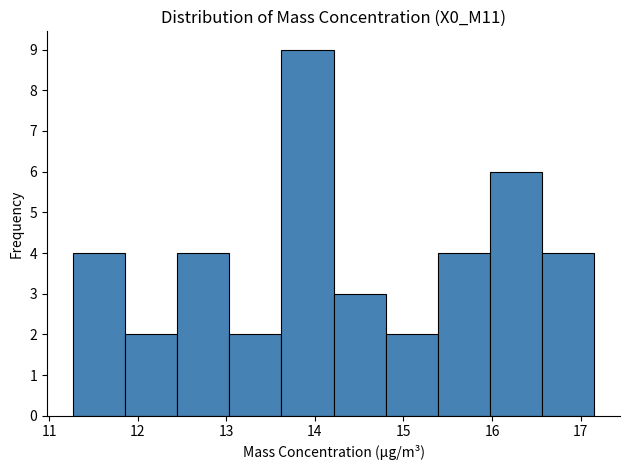

Reading left to right, transcribe this chart: for each bar, give the range it covers on the x-axis and its height. Neither the bar edges nor the heights are printed on the chart, so give them approximately, as read against the axes.

11.3 to 11.9: 4
11.9 to 12.4: 2
12.4 to 13.0: 4
13.0 to 13.6: 2
13.6 to 14.2: 9
14.2 to 14.8: 3
14.8 to 15.4: 2
15.4 to 16.0: 4
16.0 to 16.6: 6
16.6 to 17.2: 4